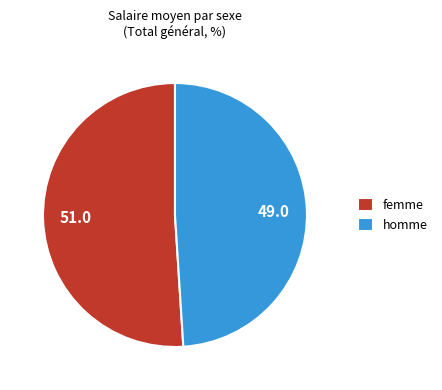

Does homme represent more than half of the total?

No